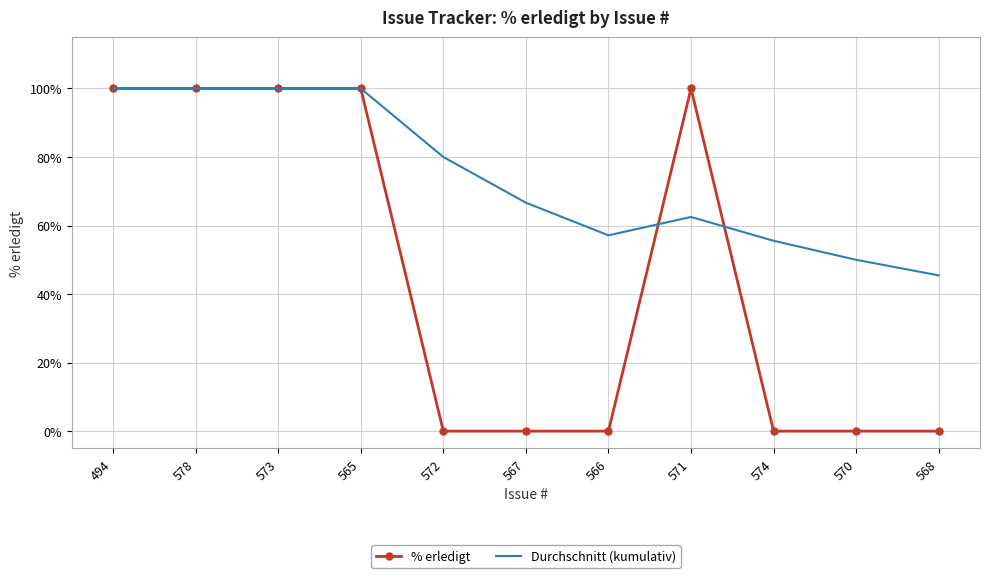

Rank the series by their average value, from lowest to highest.

% erledigt, Durchschnitt (kumulativ)